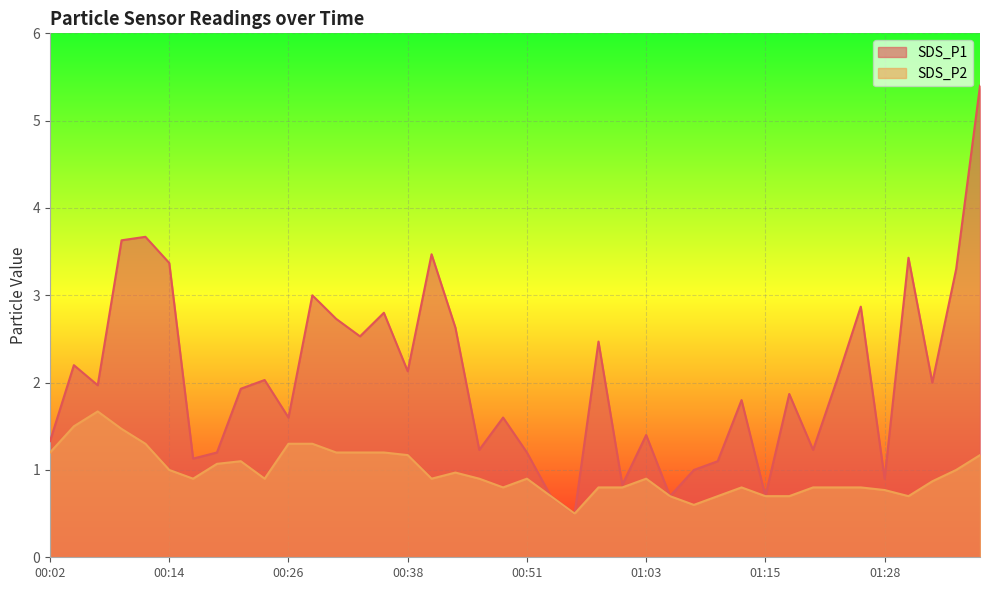

What is the total value across all series at 00:36?

4.0